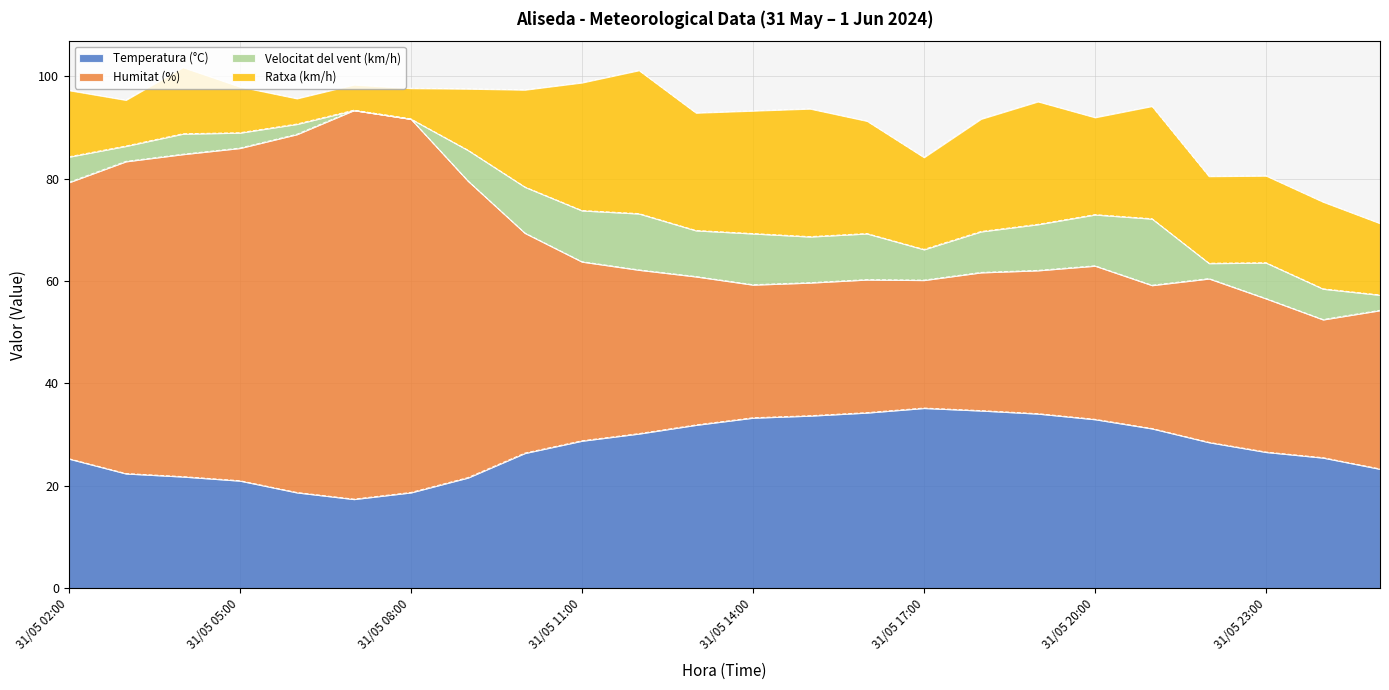

What is the sum of all Ratxa (km/h) values?

408.0